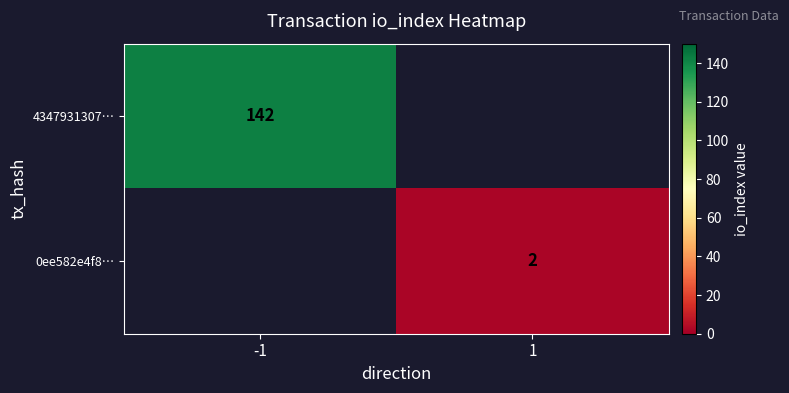

Is it true that 0ee582e4f8… equals 1.0 at 1?

False